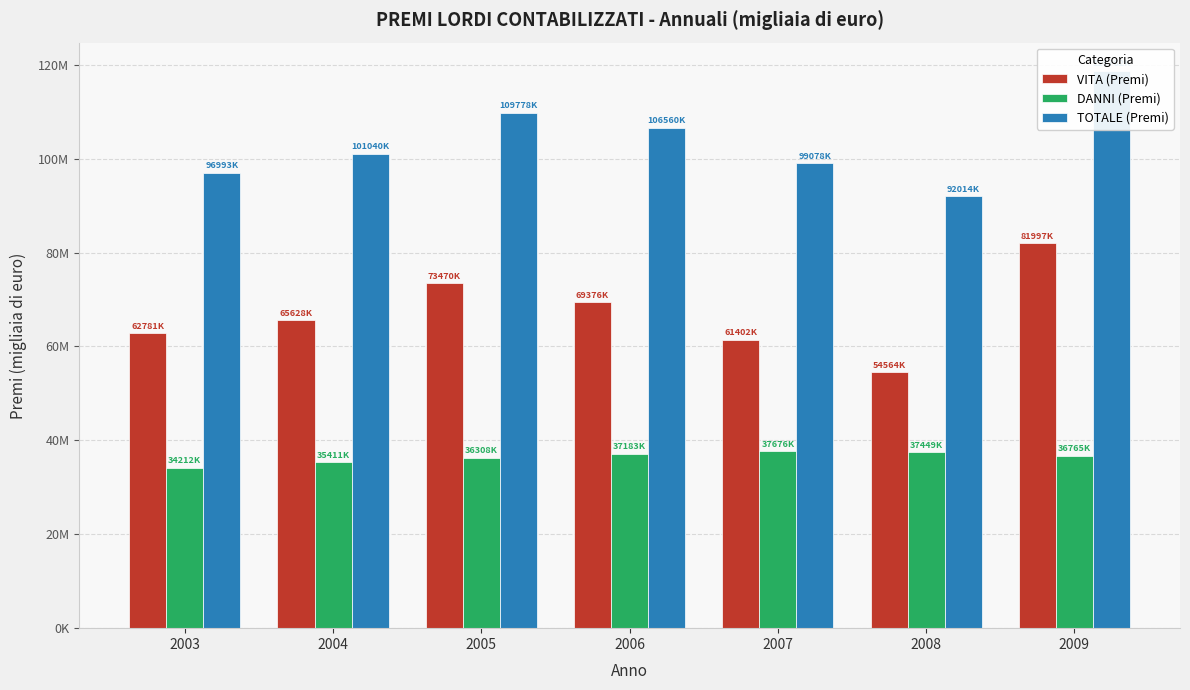

At 2008, list the series in order from smallest to largest.

DANNI (Premi), VITA (Premi), TOTALE (Premi)